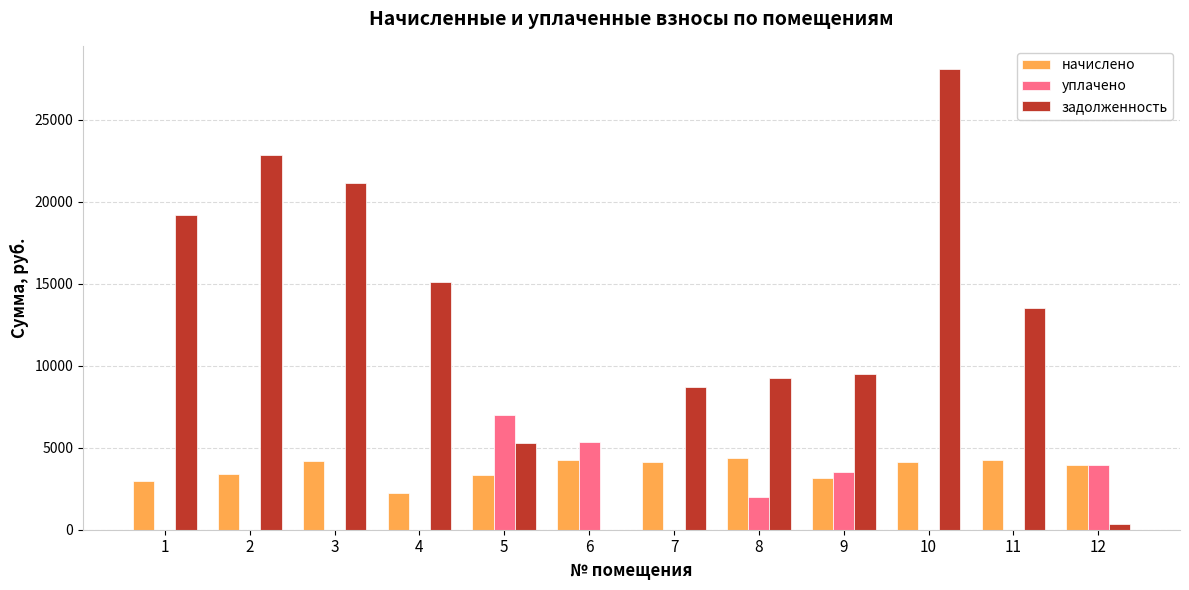

What is the difference between the уплачено values at 2 and 5?

7000.0